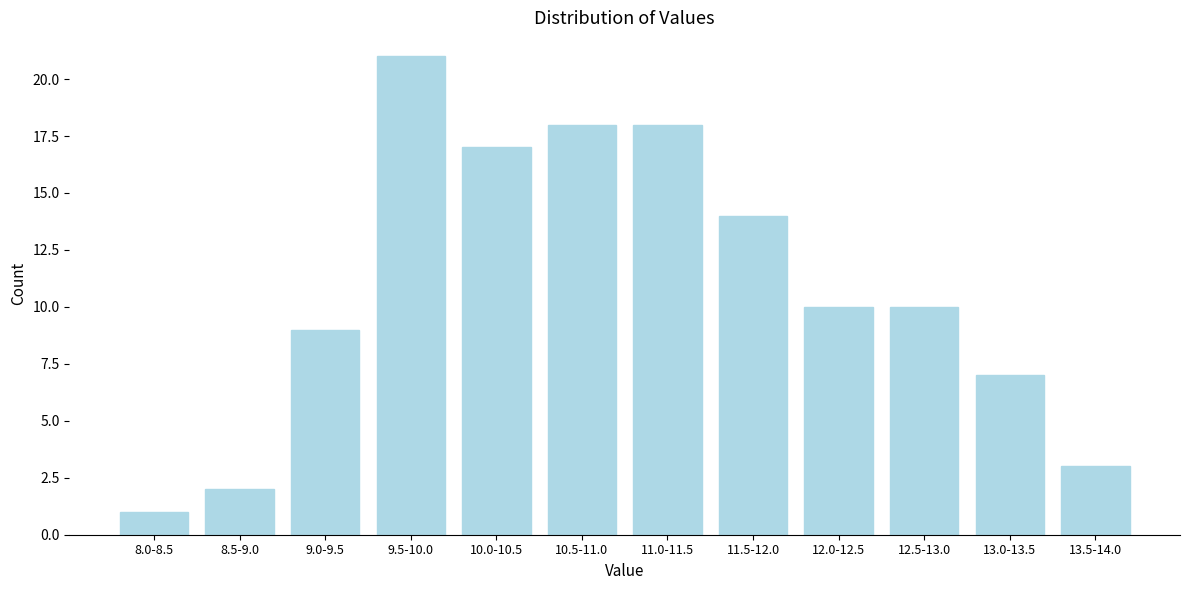

Reading left to right, what are all the values shown in this chart?

1	2	9	21	17	18	18	14	10	10	7	3